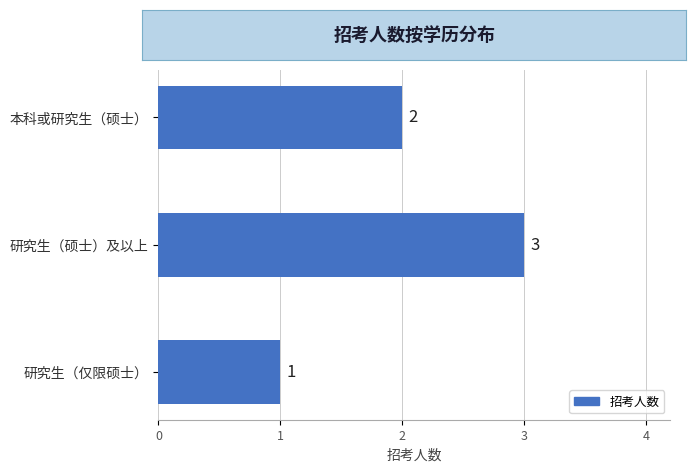

Which category has the highest value across all series?

研究生（硕士）及以上